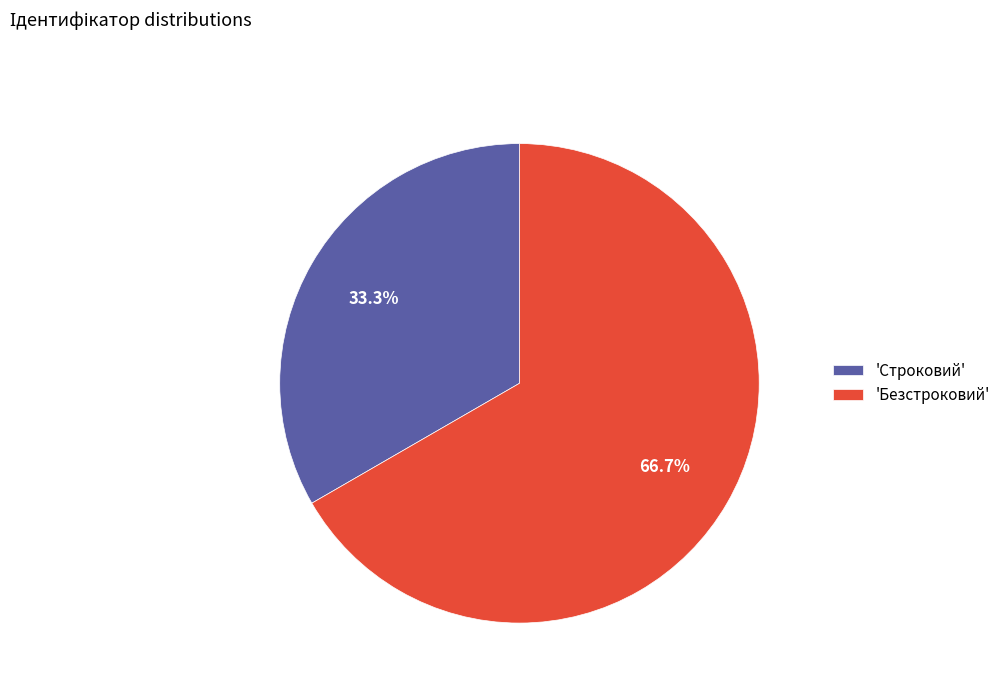

Rank the categories by value from highest to lowest.

'Безстроковий', 'Строковий'